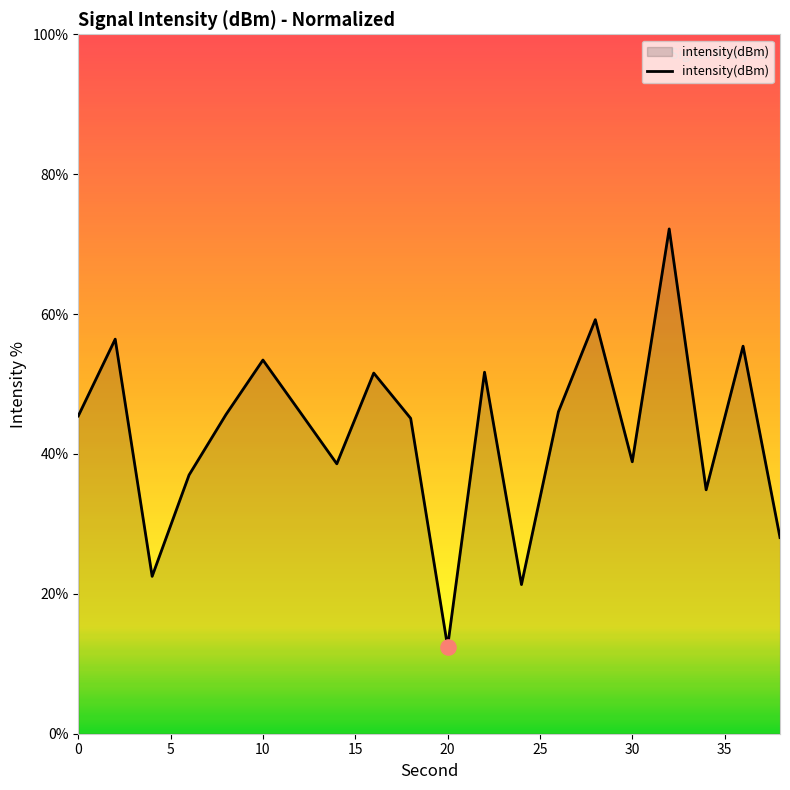

What is the greatest value displayed?

72.2